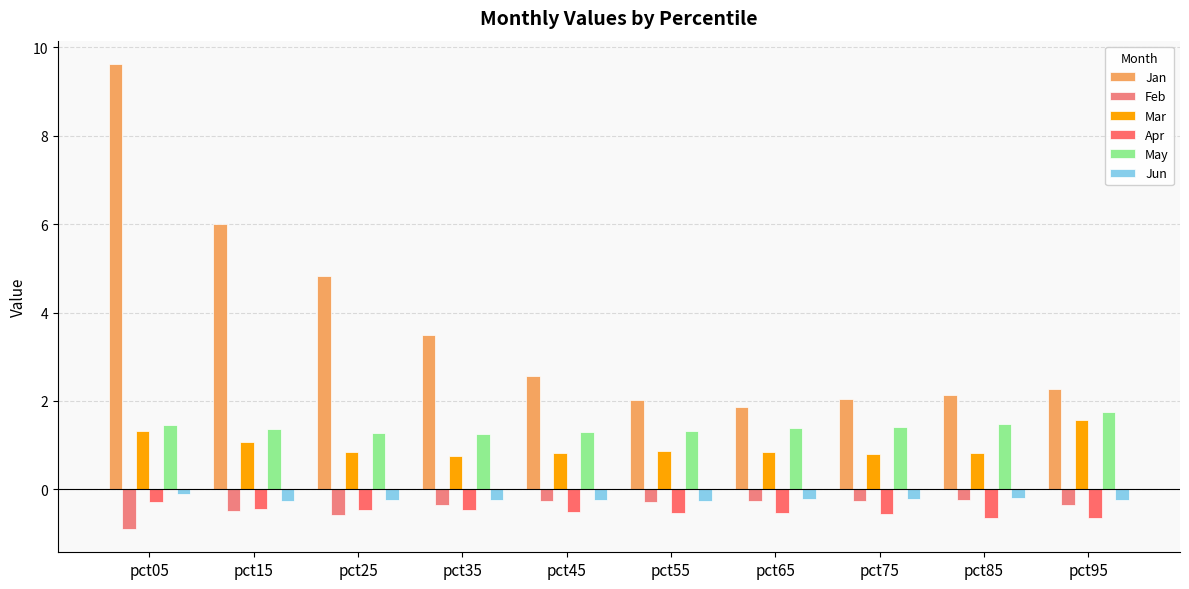

What are all the series names shown in the legend?

Jan, Feb, Mar, Apr, May, Jun